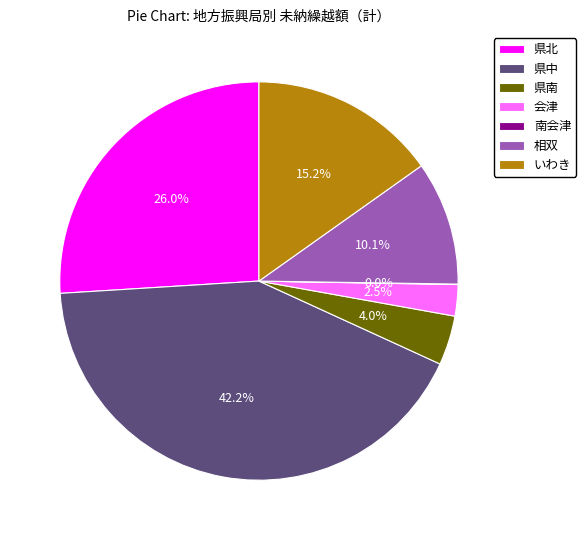

Does 県北 account for over 50% of the chart?

No